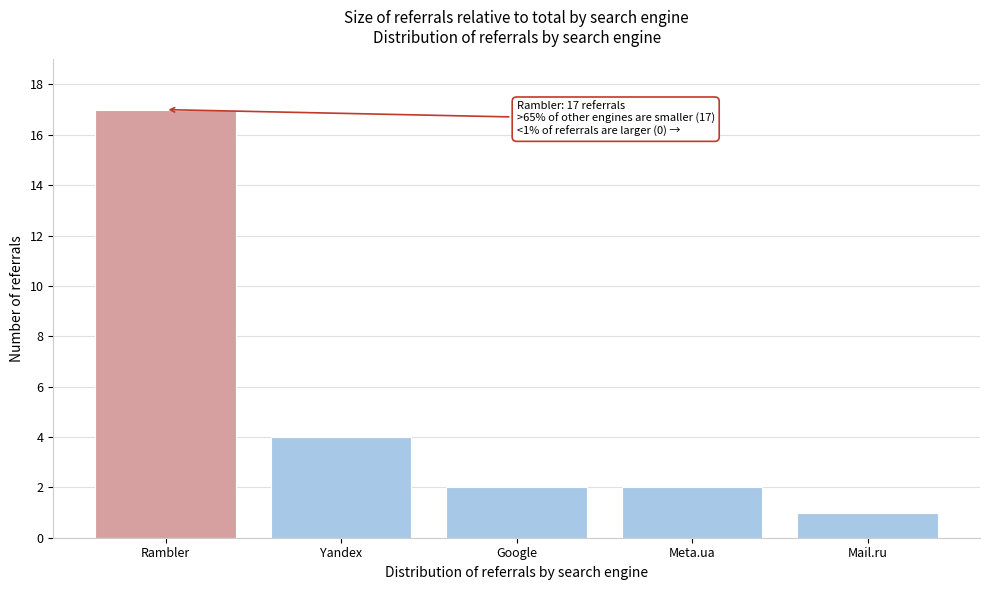

Reading left to right, transcribe all the data shown in this chart.

Rambler=17	Yandex=4	Google=2	Meta.ua=2	Mail.ru=1